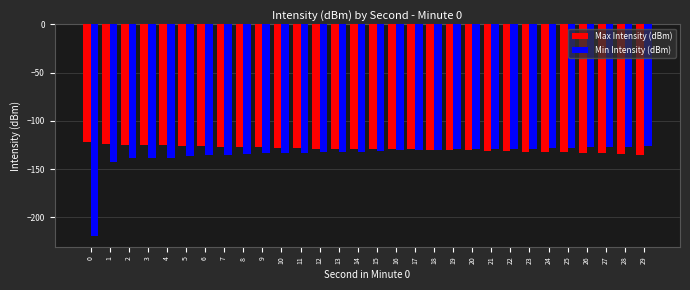

At 4, list the series in order from largest to smallest.

Max Intensity (dBm), Min Intensity (dBm)